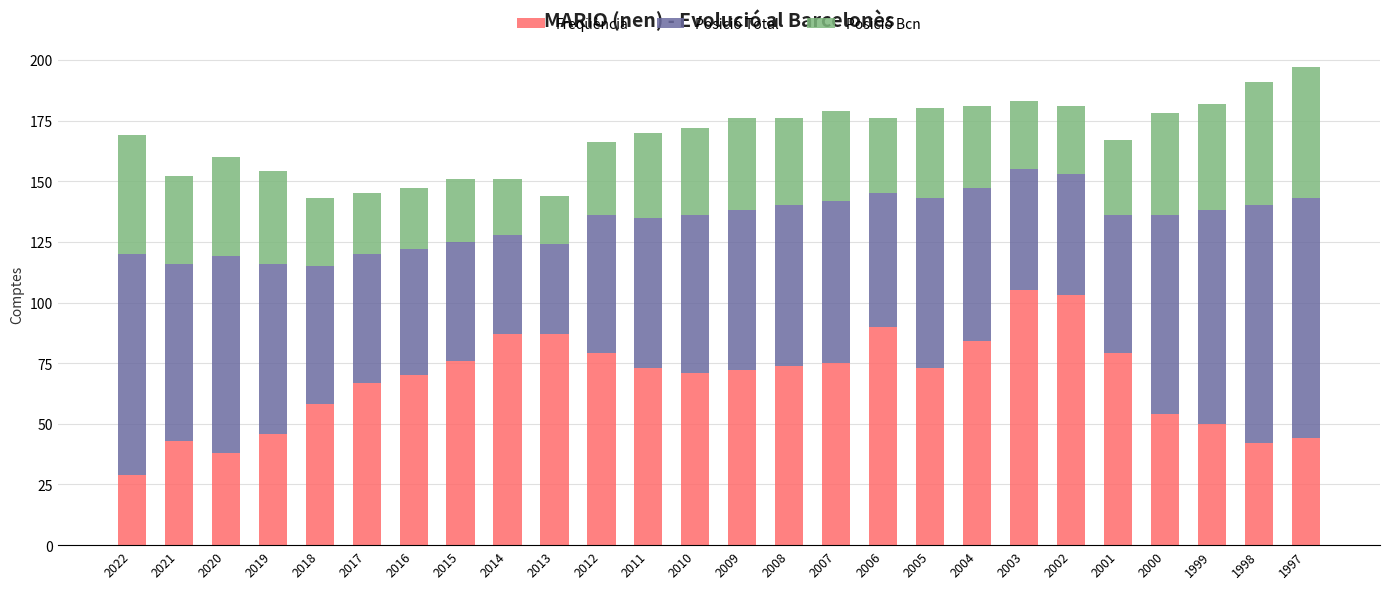

What is the maximum value for Freqüència?

105